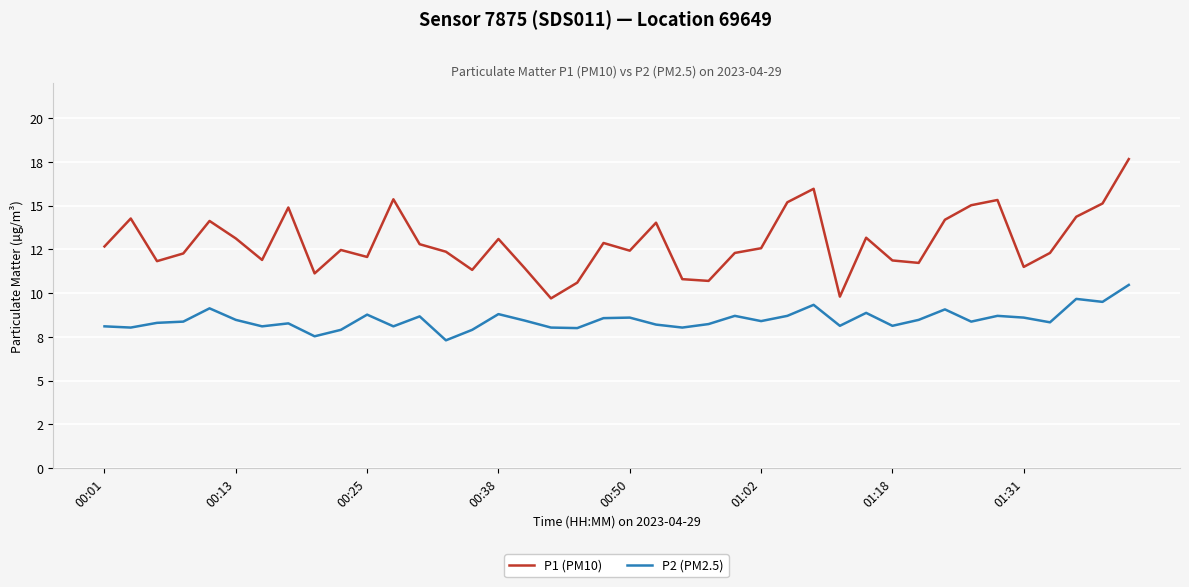

Is this an area chart (filled region under the line)?

No